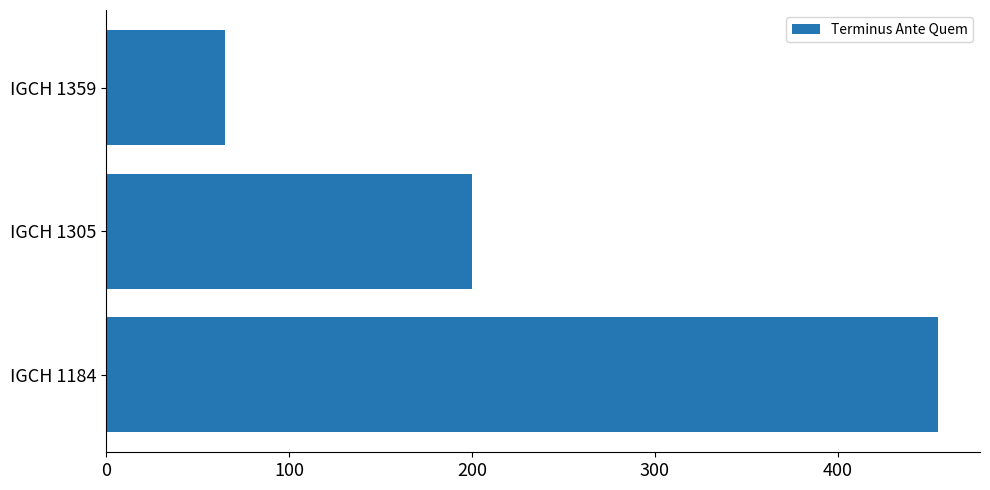

What is the average value?

240